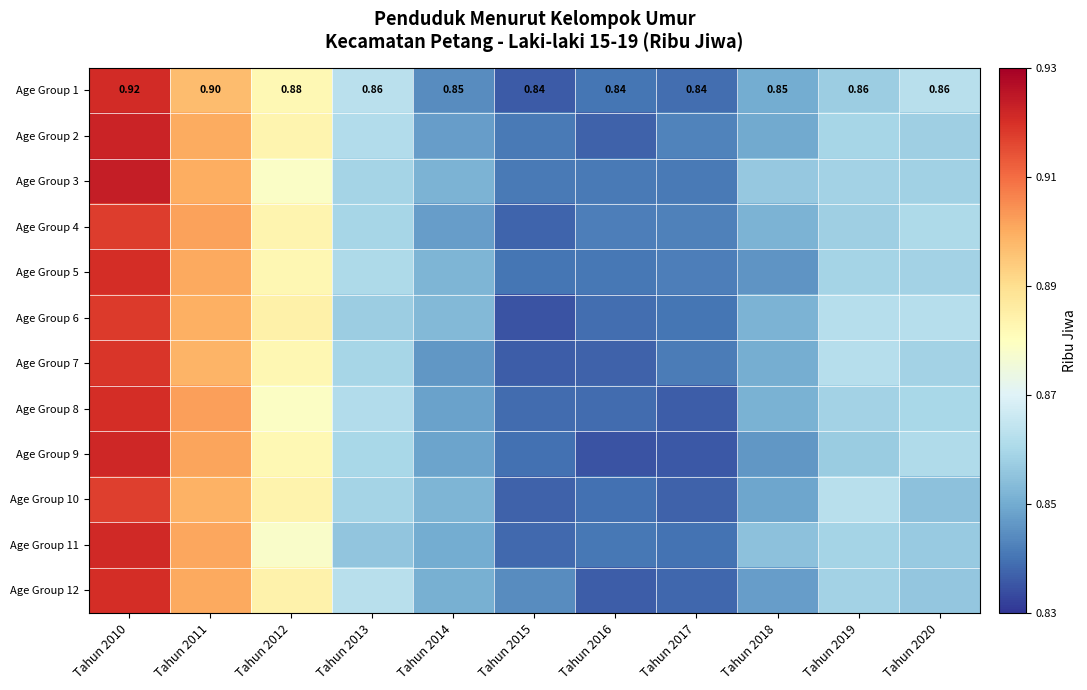

At which label is Age Group 11 closest to 0?

Tahun 2015